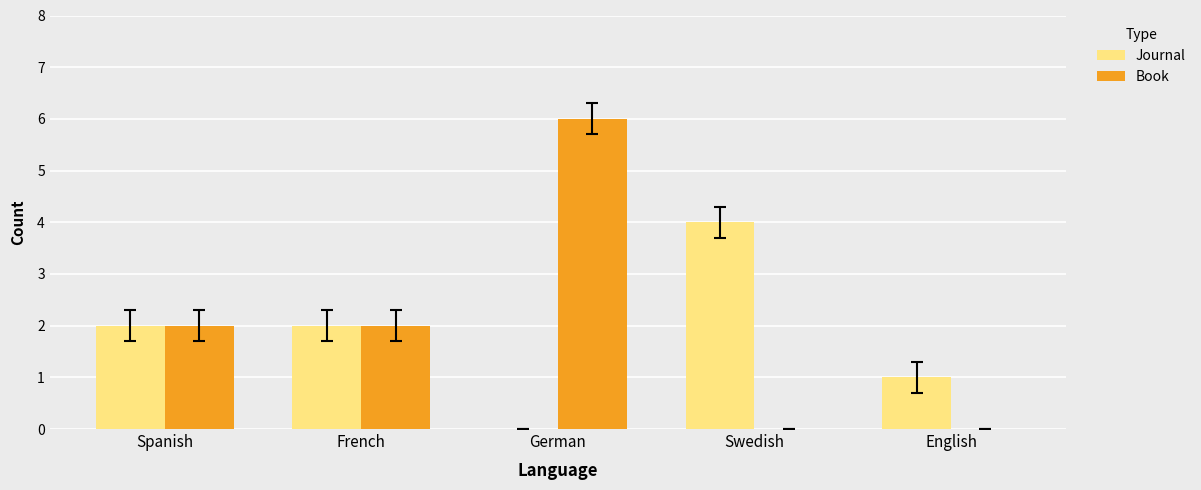

How many Journal values are between 1 and 2?

3